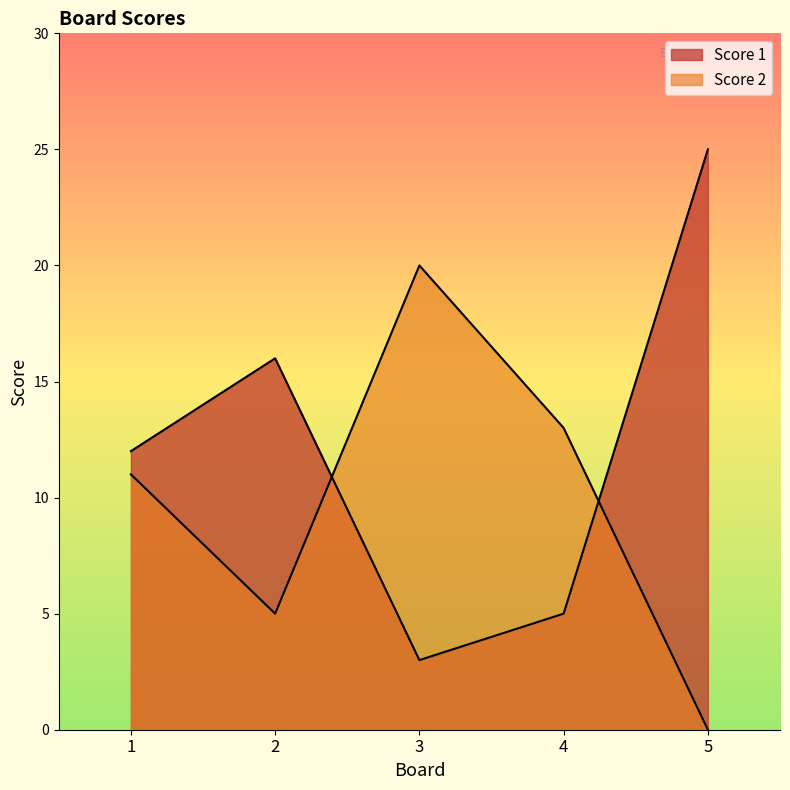

What is the total value across all series at 3?

23